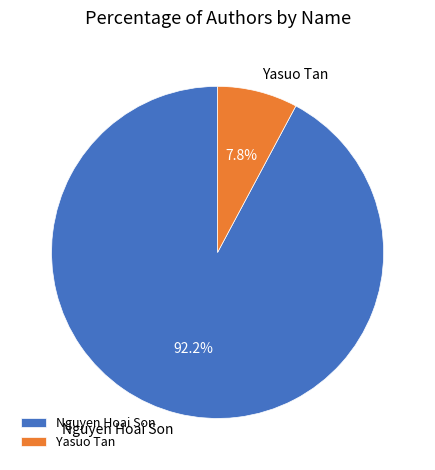

What is the largest slice in the pie chart?

Nguyen Hoai Son